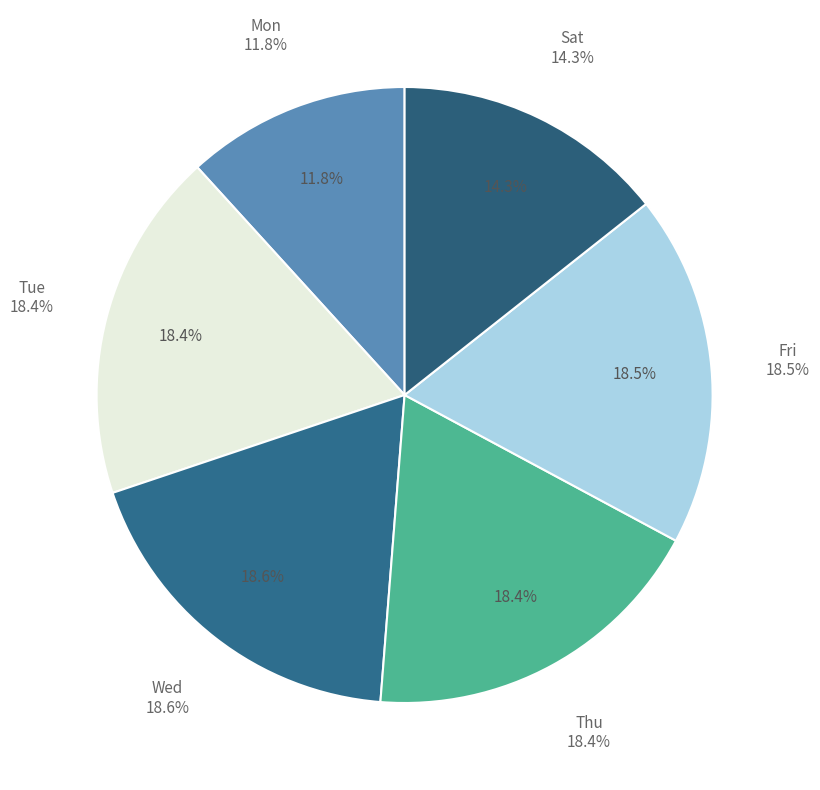

Which slice is the smallest?

Mon